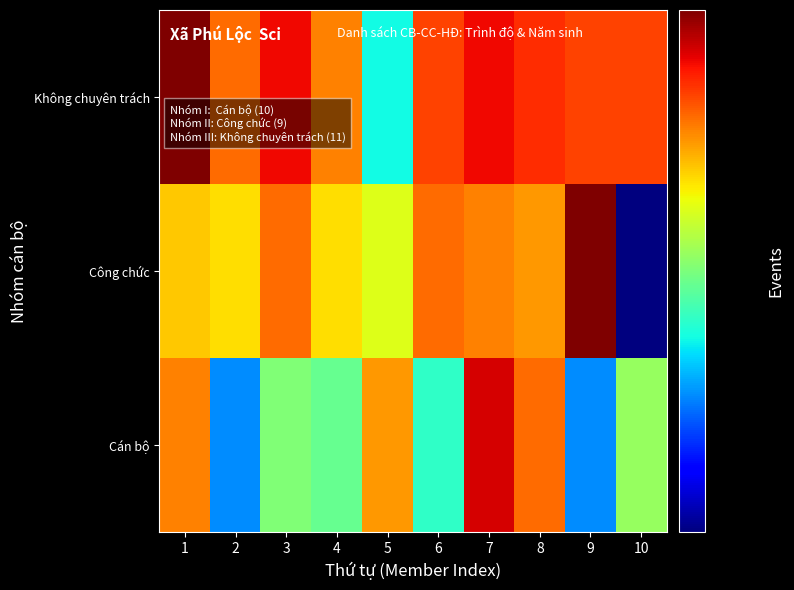

What is the maximum value shown in the chart?

540